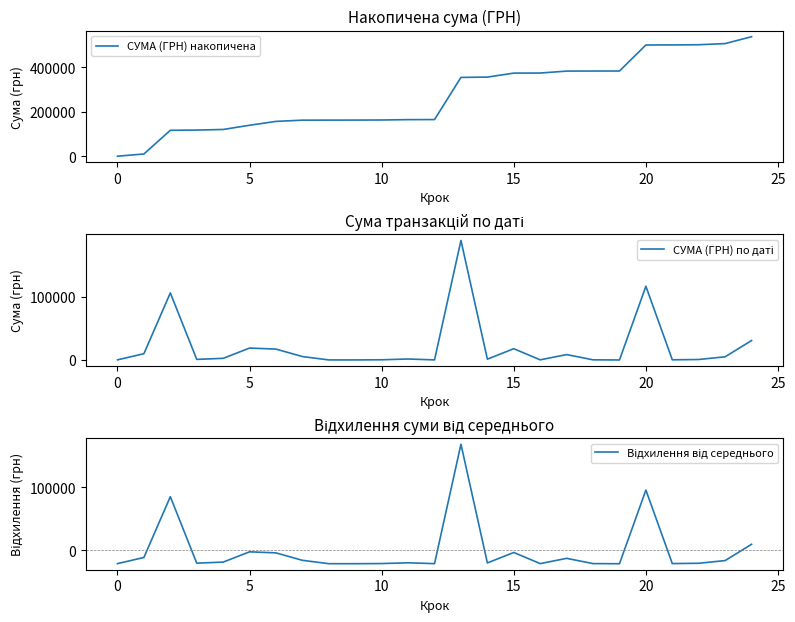

True or false: Відхилення від середнього has a value of 168203.3 at 13.

True